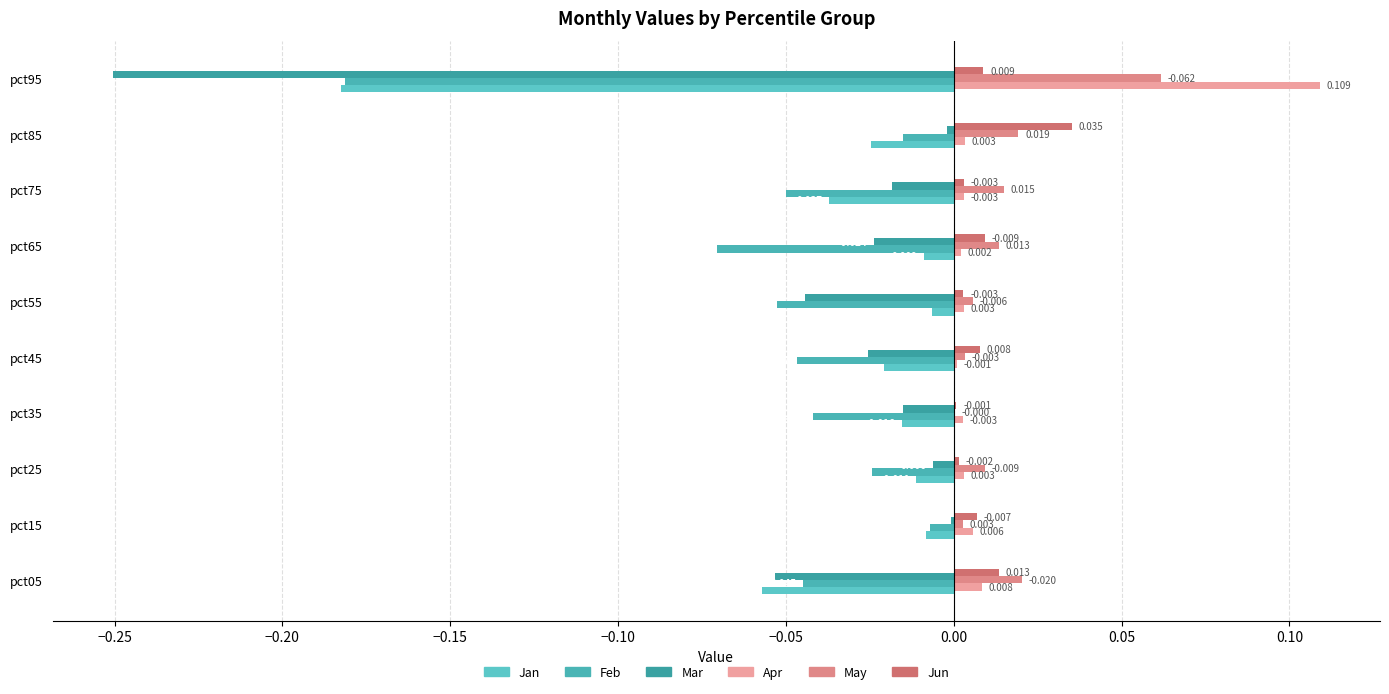

What are all the series names shown in the legend?

Jan, Feb, Mar, Apr, May, Jun